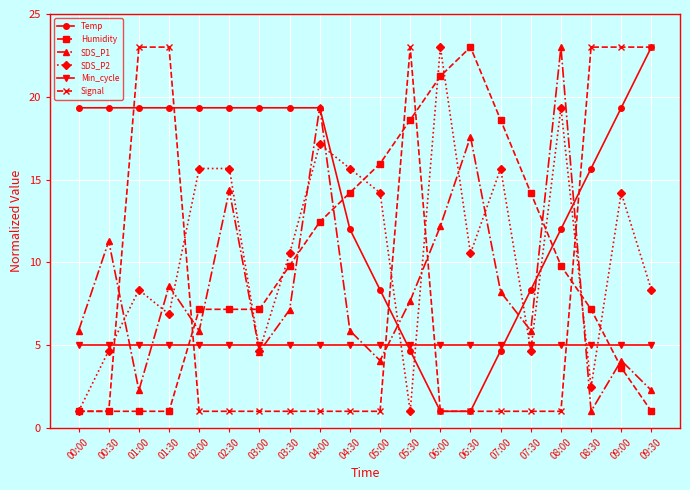

What are all the series names shown in the legend?

Temp, Humidity, SDS_P1, SDS_P2, Min_cycle, Signal